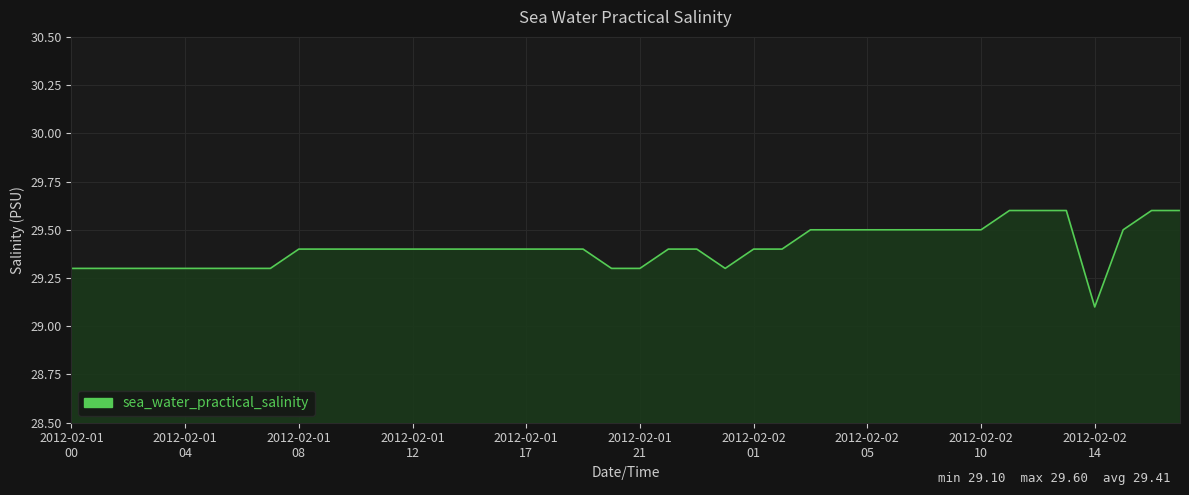

What is the greatest value displayed?

29.6